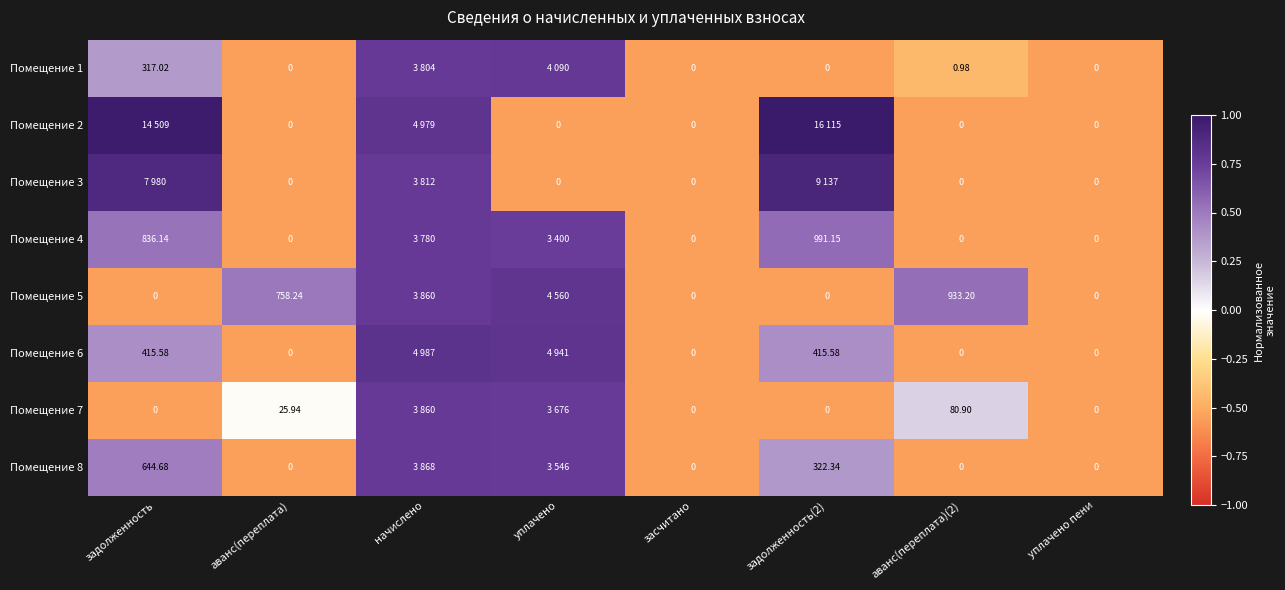

Is the value of Помещение 6 at задолженность(2) greater than the value of Помещение 2 at засчитано?

Yes